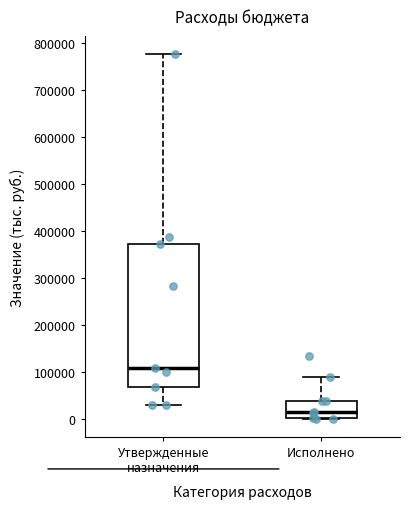

Where does the lower whisker of the box for Утвержденные назначения end on the y-axis? The values are not printed on the chart, so give them approximately, as read against the axis.

30000